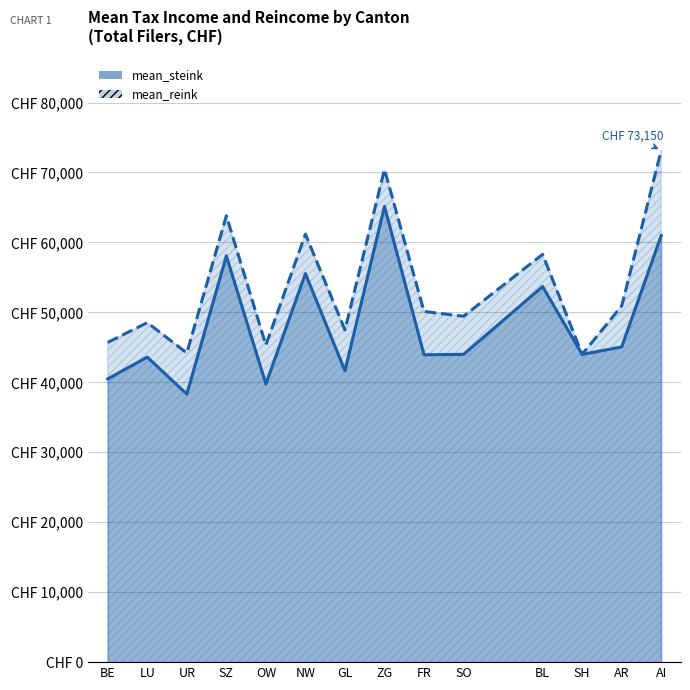

Reading left to right, transcribe all the data shown in this chart.

mean_steink: 40494	43609	38314	58078	39765	55548	41655	65158	43938	43997	53698	43992	45064	60994
mean_reink: 45708	48532	44197	63807	45332	61183	47491	70437	50127	49450	58295	43998	50932	73150